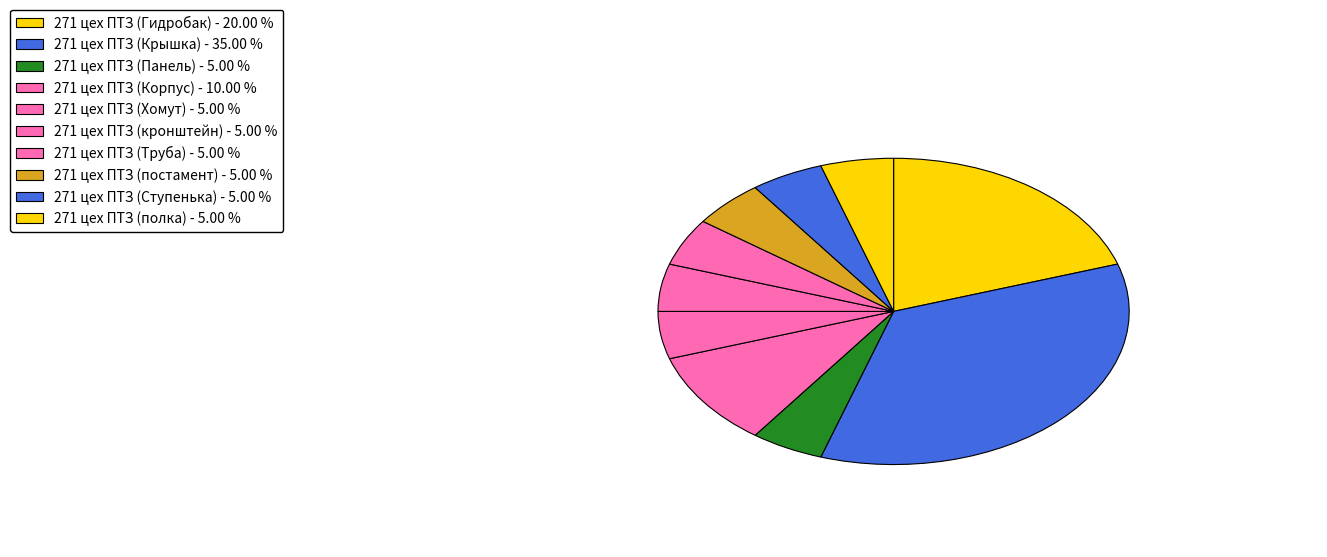

True or false: 271 цех ПТЗ (кронштейн) accounts for 5% of the total.

True